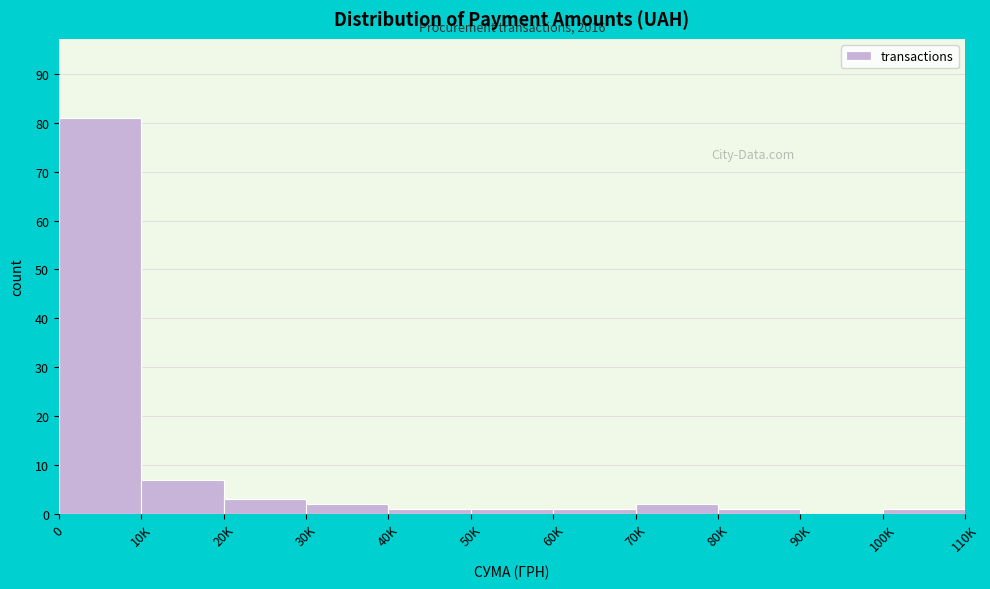

Reading left to right, list all the values displayed in this chart.

0=81	10K=7	20K=3	30K=2	40K=1	50K=1	60K=1	70K=2	80K=1	90K=0	100K=1